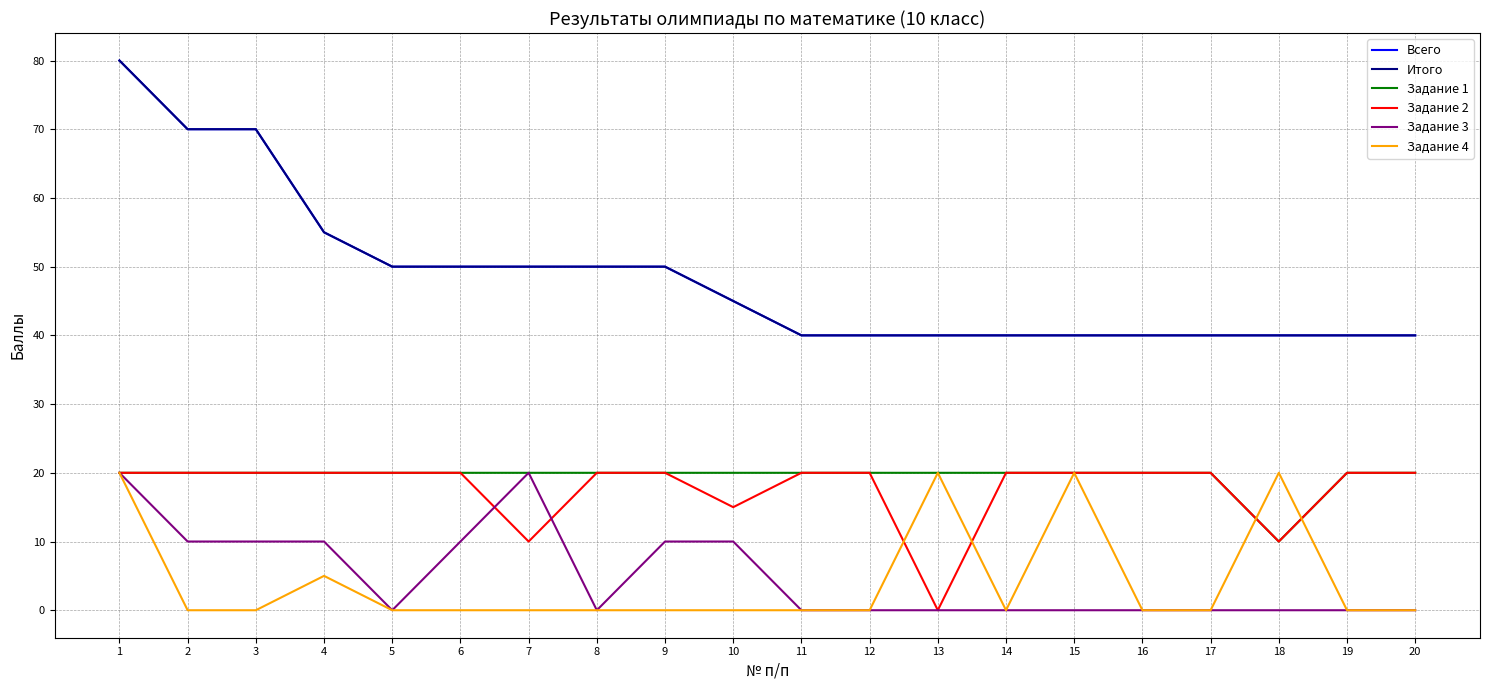

Does the chart display data point markers on the line(s)?

No